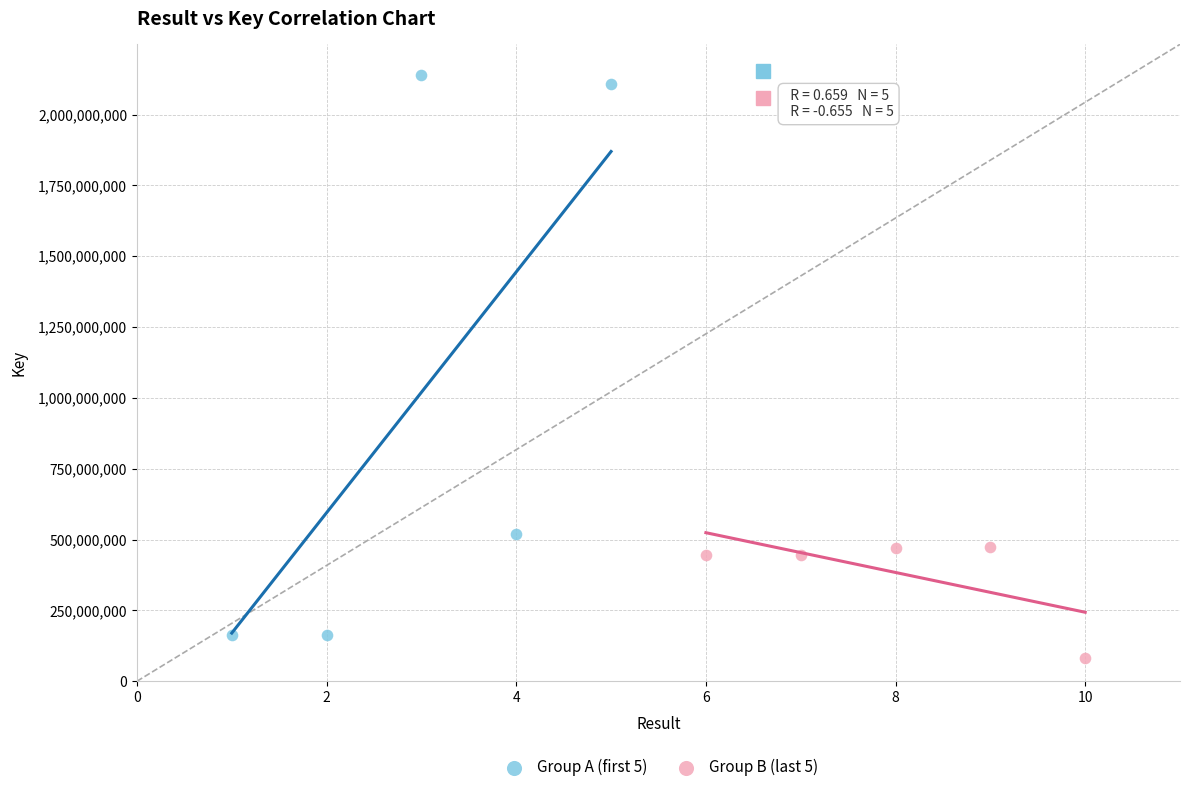

What are all the series names shown in the legend?

Group A (first 5), Group B (last 5)